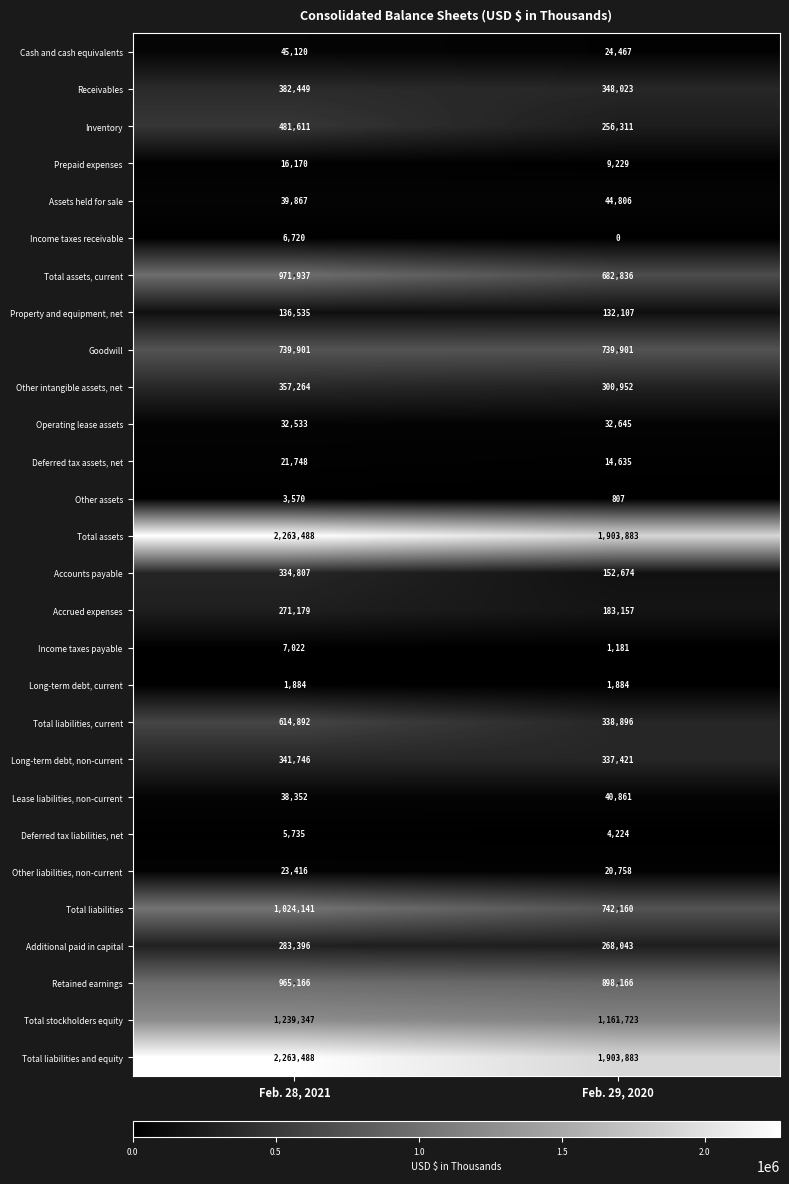

List the labels in order of Assets held for sale value, largest first.

Feb. 29, 2020, Feb. 28, 2021